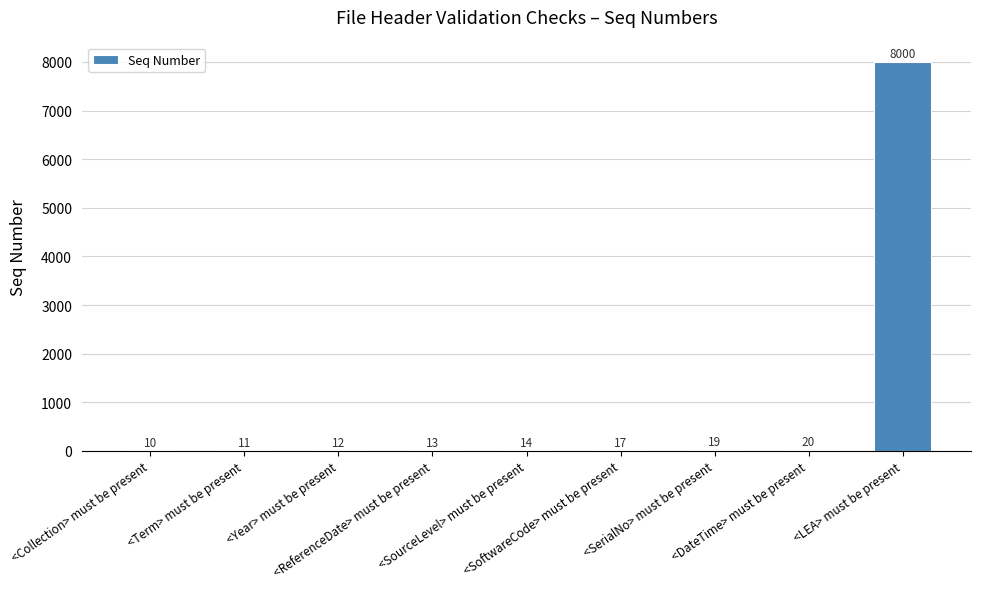

Reading left to right, list all the values displayed in this chart.

10	11	12	13	14	17	19	20	8000